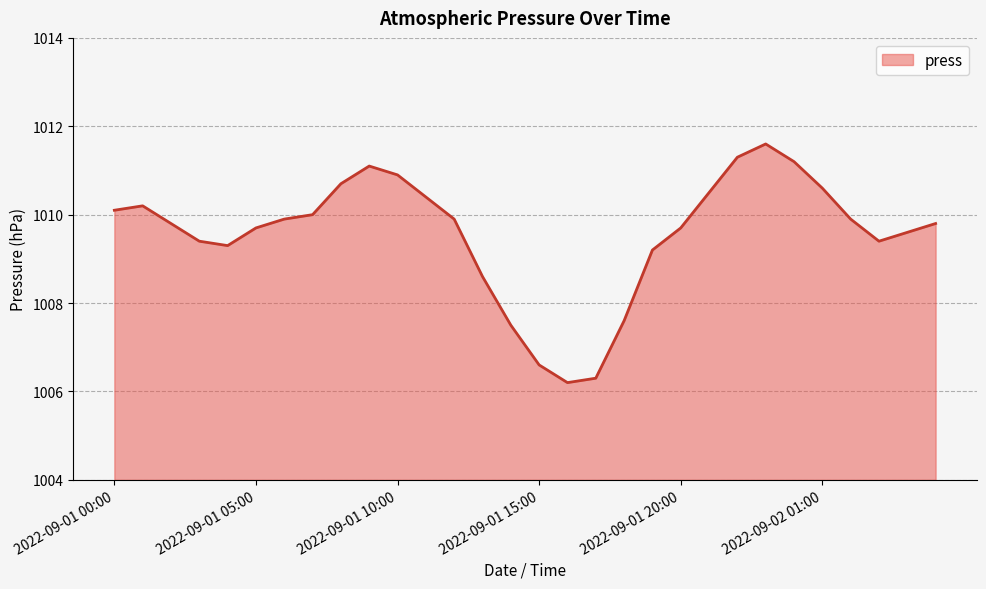

Does the chart display data point markers on the line(s)?

No